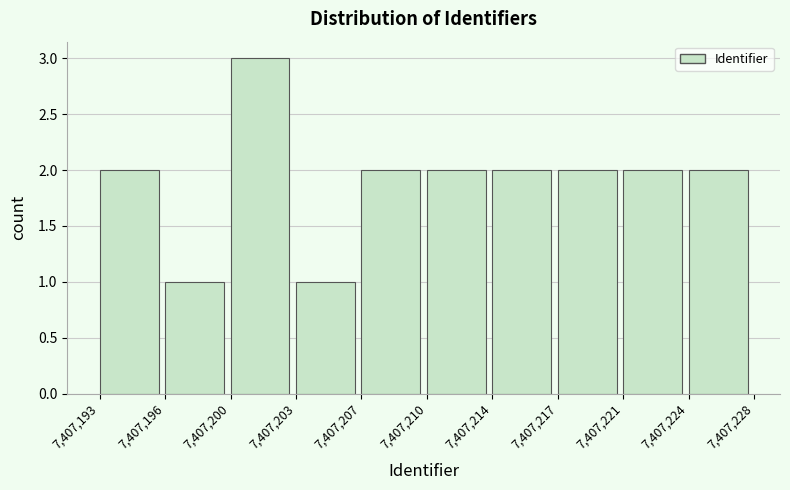

Reading right to left, what are all the values shown in this chart?

7,407,224=2	7,407,221=2	7,407,217=2	7,407,214=2	7,407,210=2	7,407,207=2	7,407,203=1	7,407,200=3	7,407,196=1	7,407,193=2